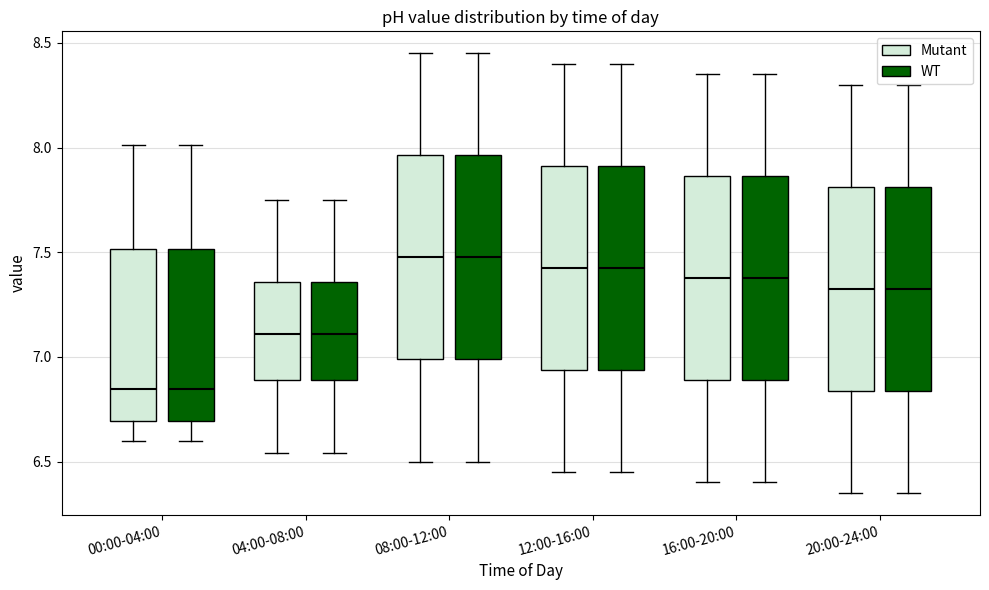

Where does the lower whisker of the box for 00:00-04:00 (WT) end on the y-axis? The values are not printed on the chart, so give them approximately, as read against the axis.

6.60